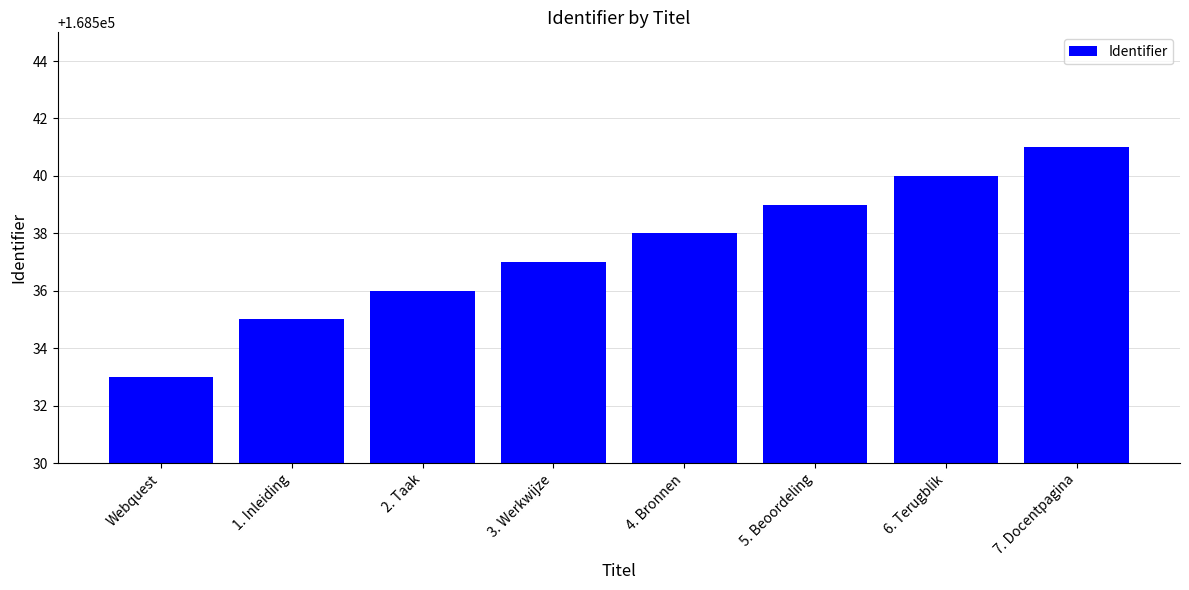

List the labels in order of value, smallest first.

Webquest, 1. Inleiding, 2. Taak, 3. Werkwijze, 4. Bronnen, 5. Beoordeling, 6. Terugblik, 7. Docentpagina